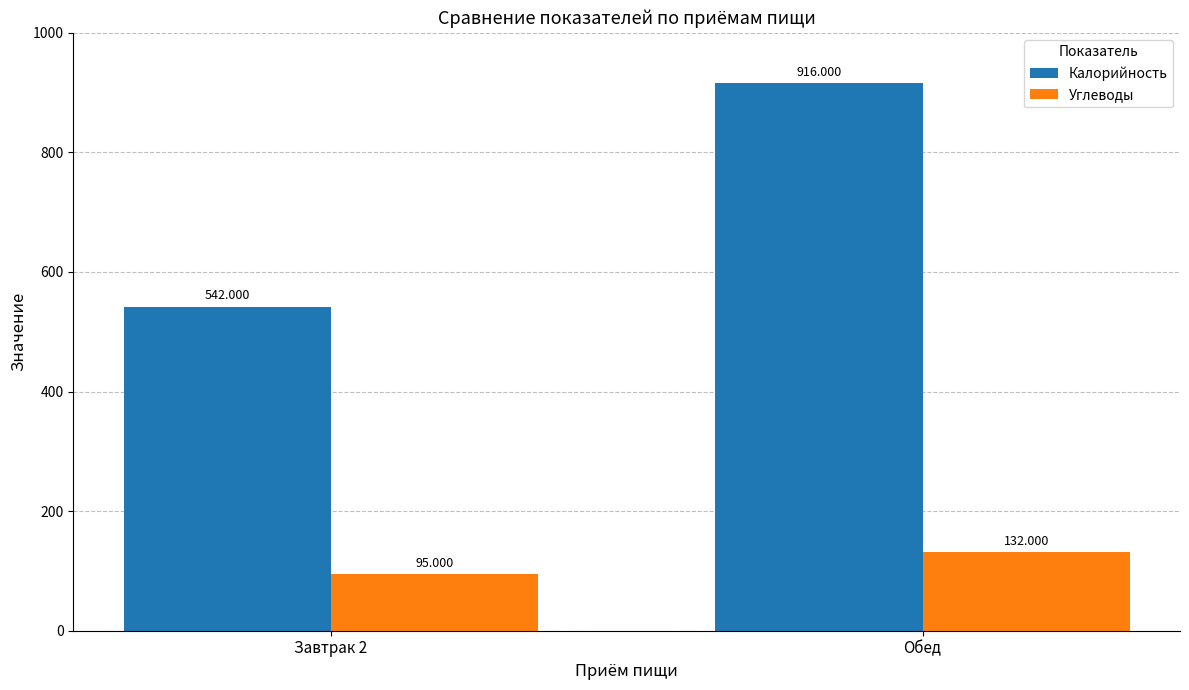

What is the label of the 2nd bar from the left?

Обед